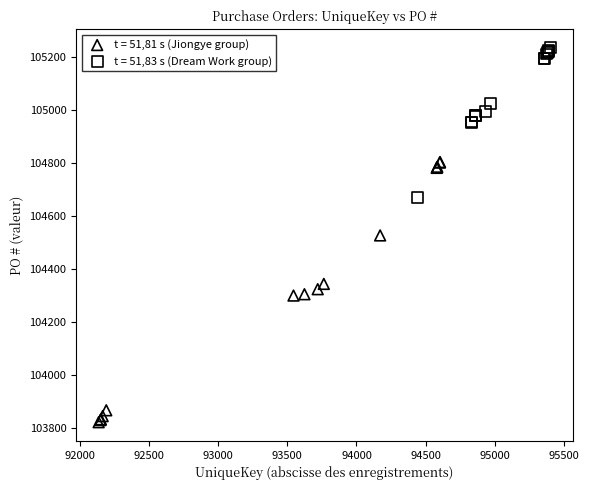

What are all the series names shown in the legend?

t = 51,81 s (Jiongye group), t = 51,83 s (Dream Work group)